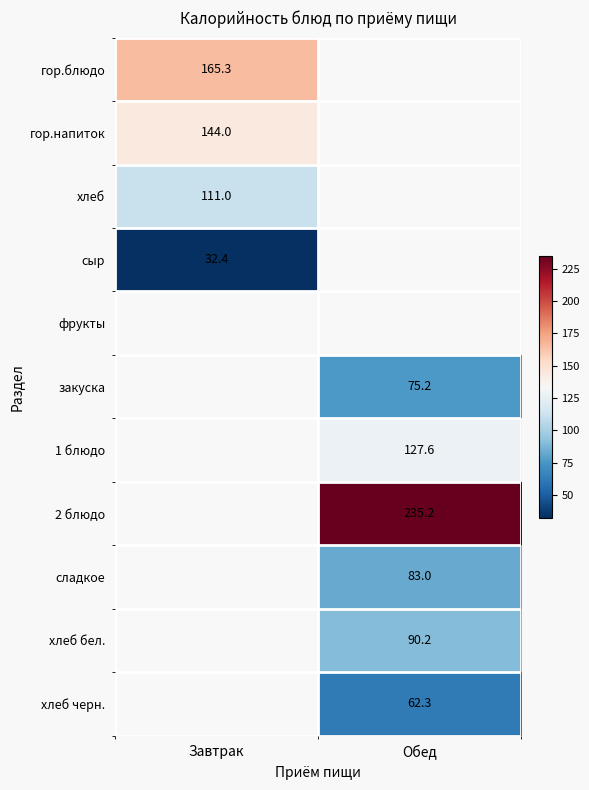

How many values in сладкое are above zero?

1